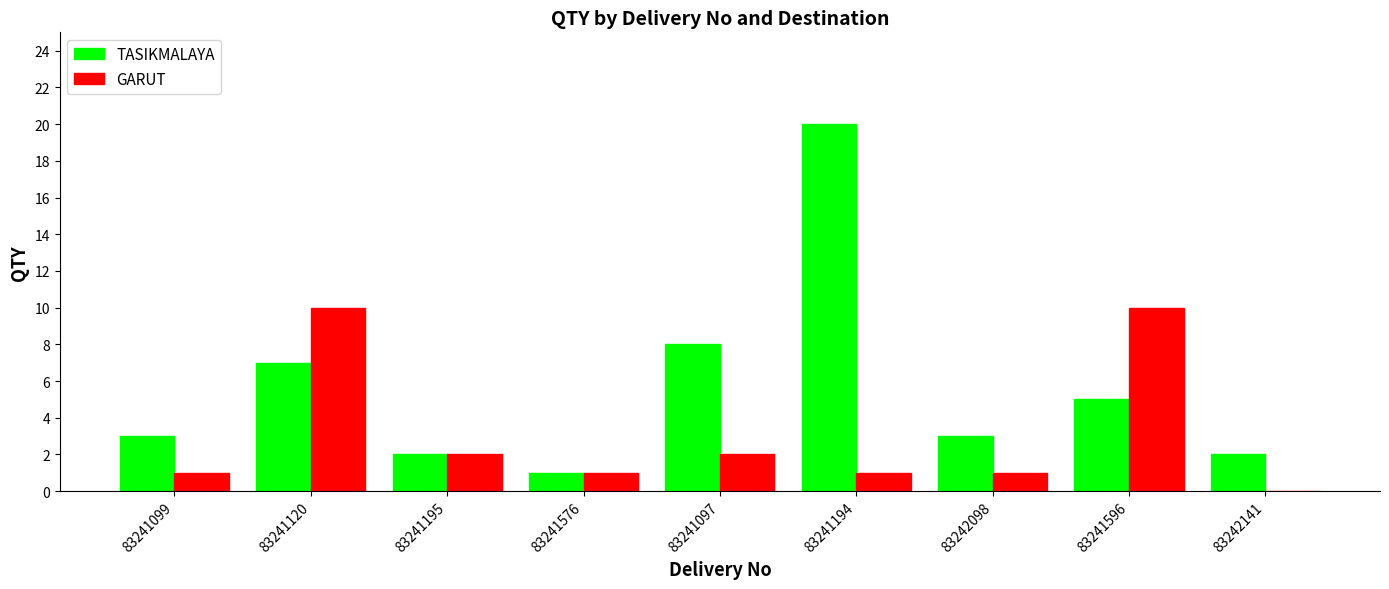

How many positive values does the GARUT series have?

8